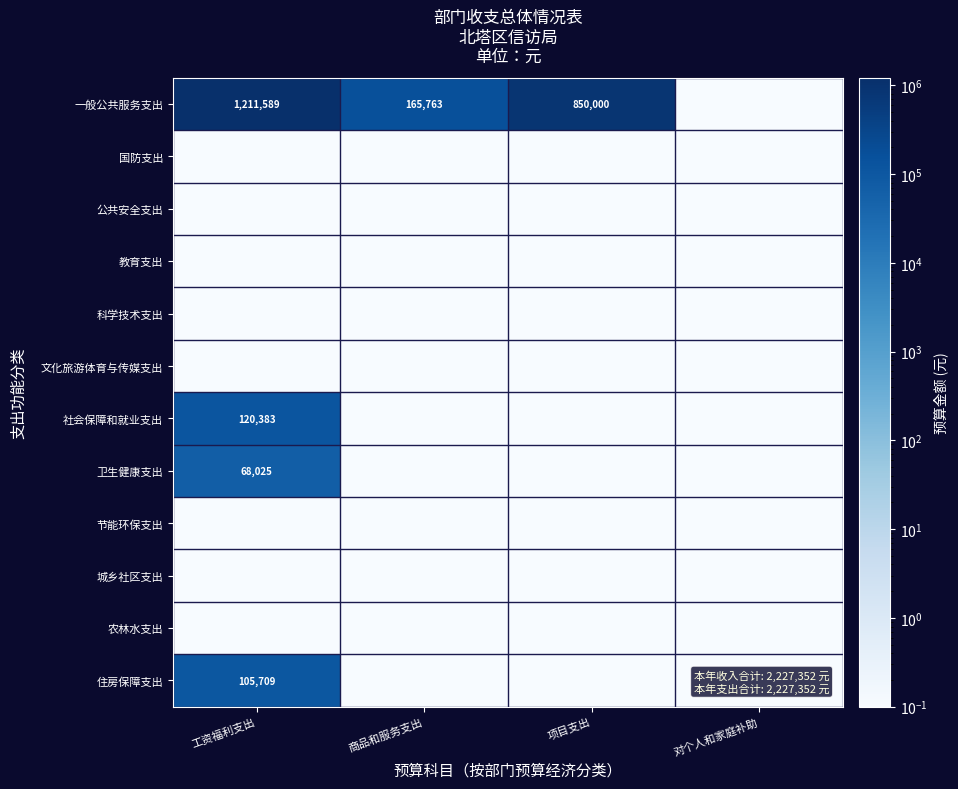

What is the average value of the 国防支出 series?

0.1